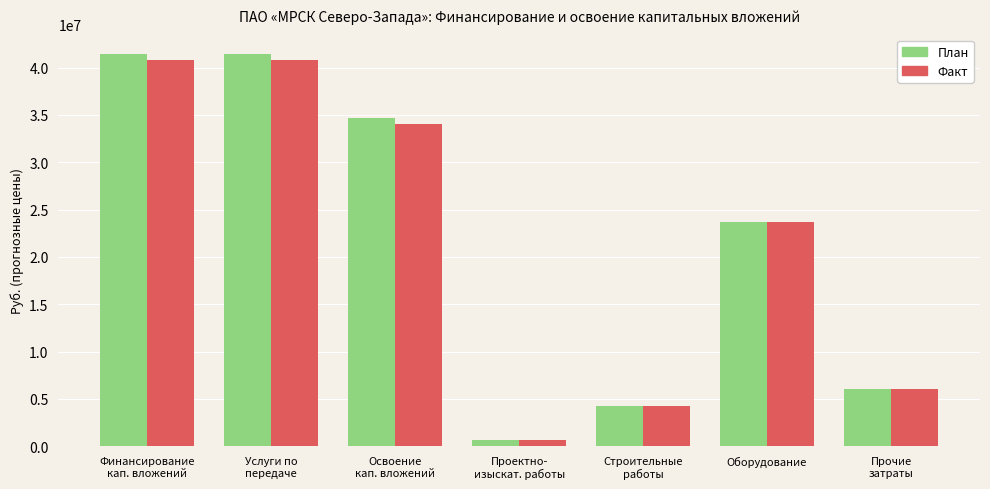

The value of Факт at Оборудование is 16190708. True or false?

False